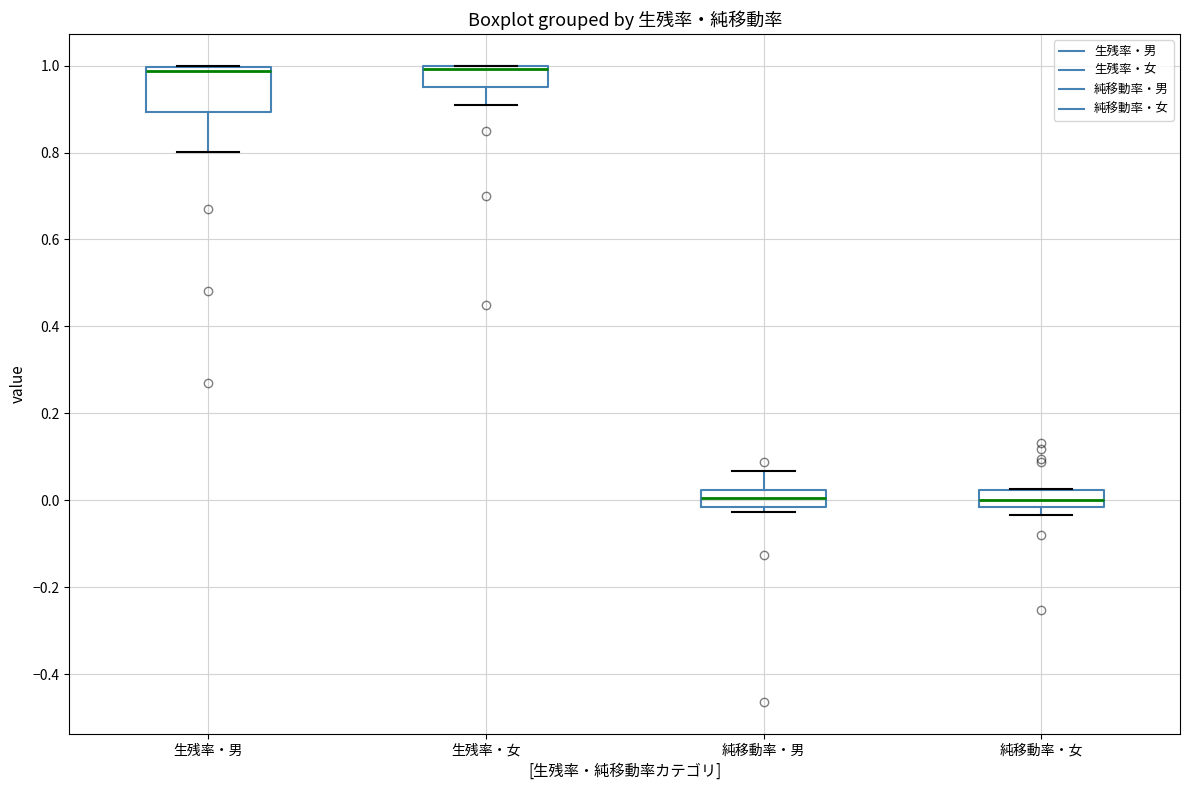

Where does the lower whisker of the box for 生残率・男 end on the y-axis? The values are not printed on the chart, so give them approximately, as read against the axis.

0.80